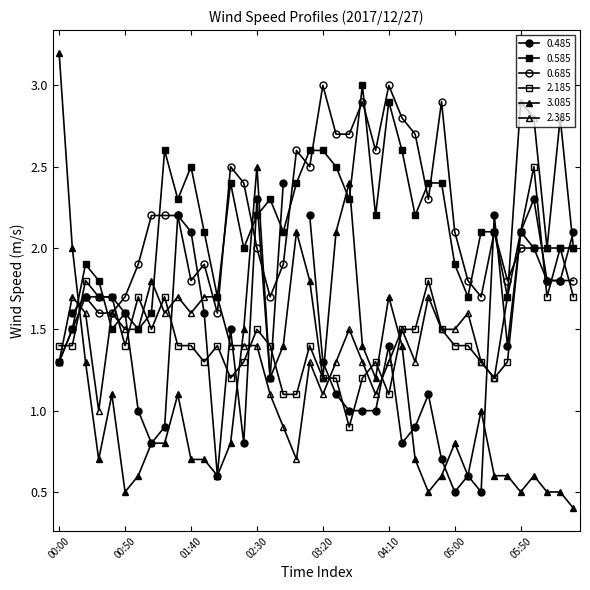

What is the label of the 25th point from the right?

02:30